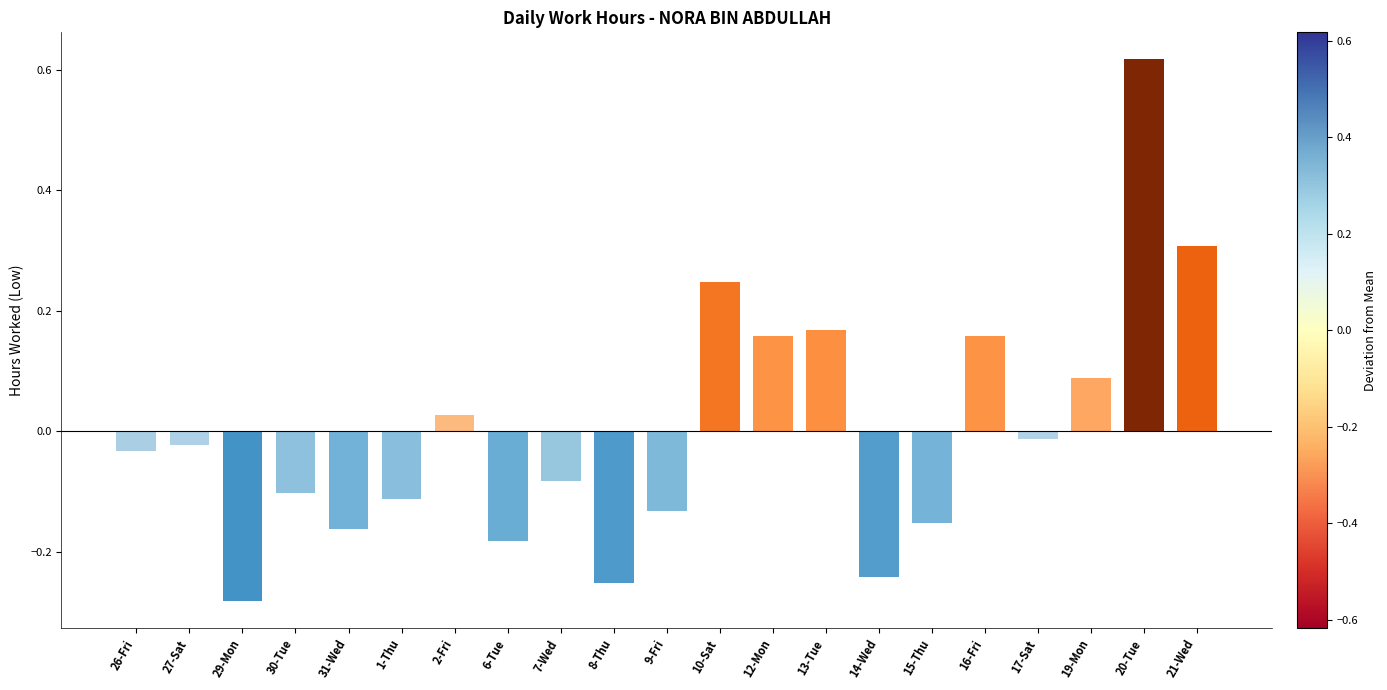

Between 27-Sat and 31-Wed, which is larger?

27-Sat